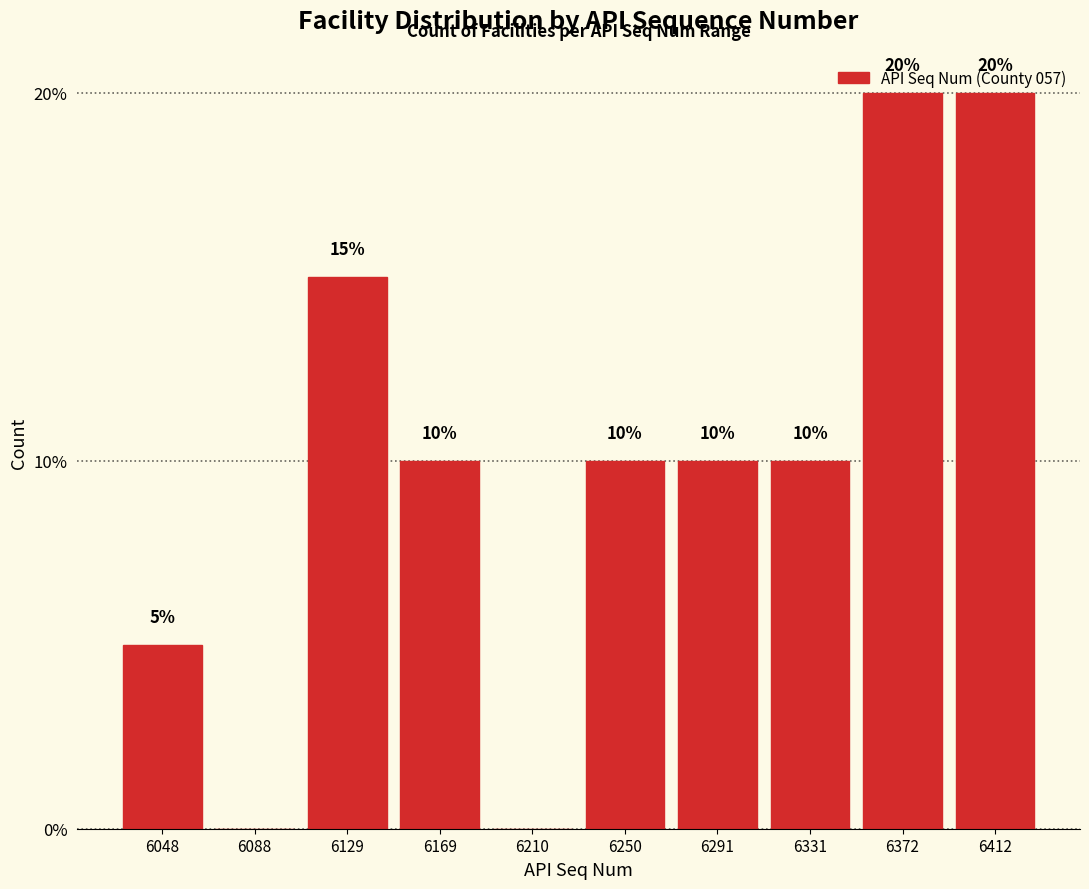

Is it true that the value at 6048 is 7?

False